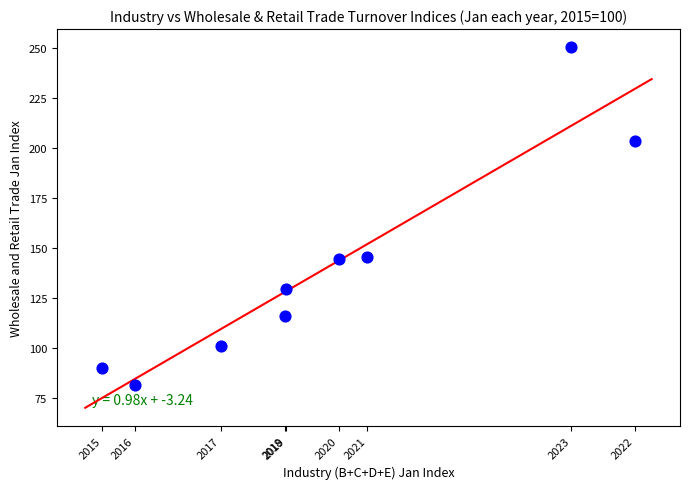

What is the range of X values (max minus min)?

158.0